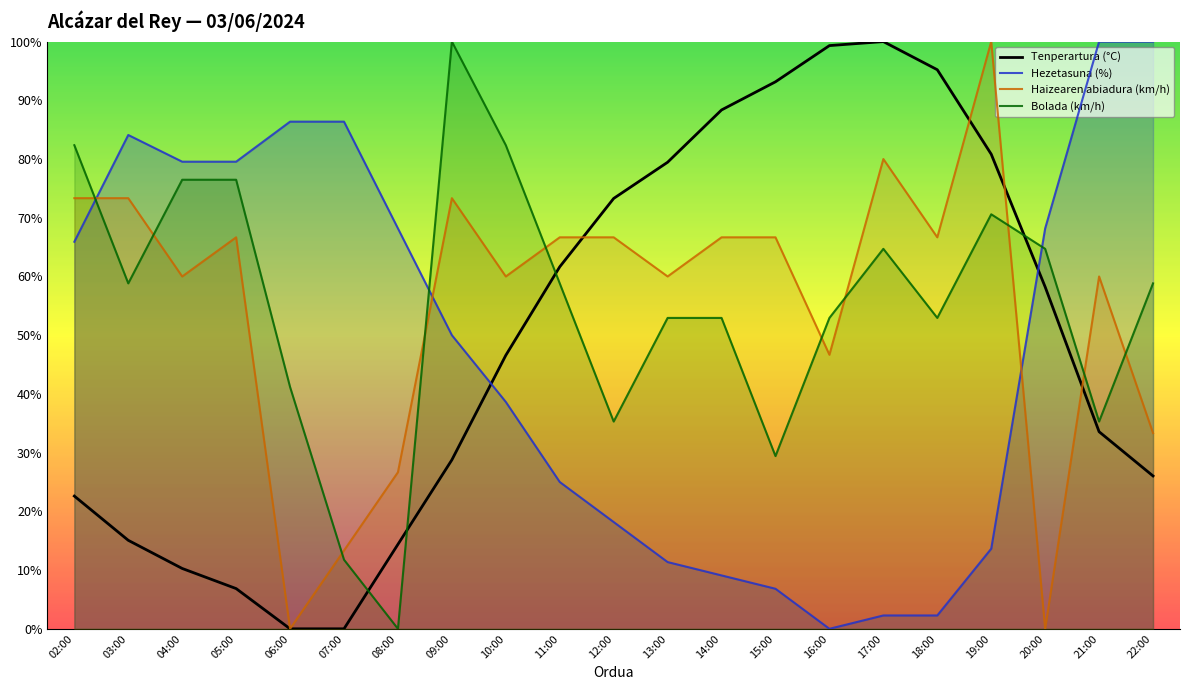

Is it true that Bolada (km/h) equals 52.7 at 10:00?

False